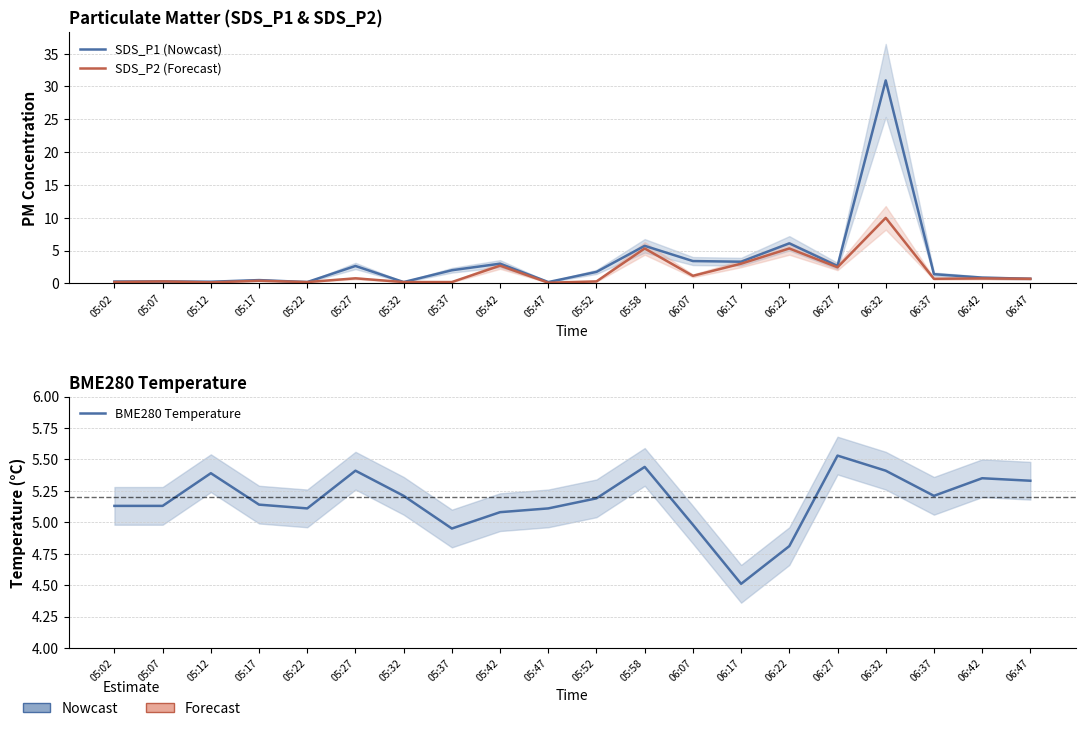

What is the average value of the BME280 Temperature series?

5.2